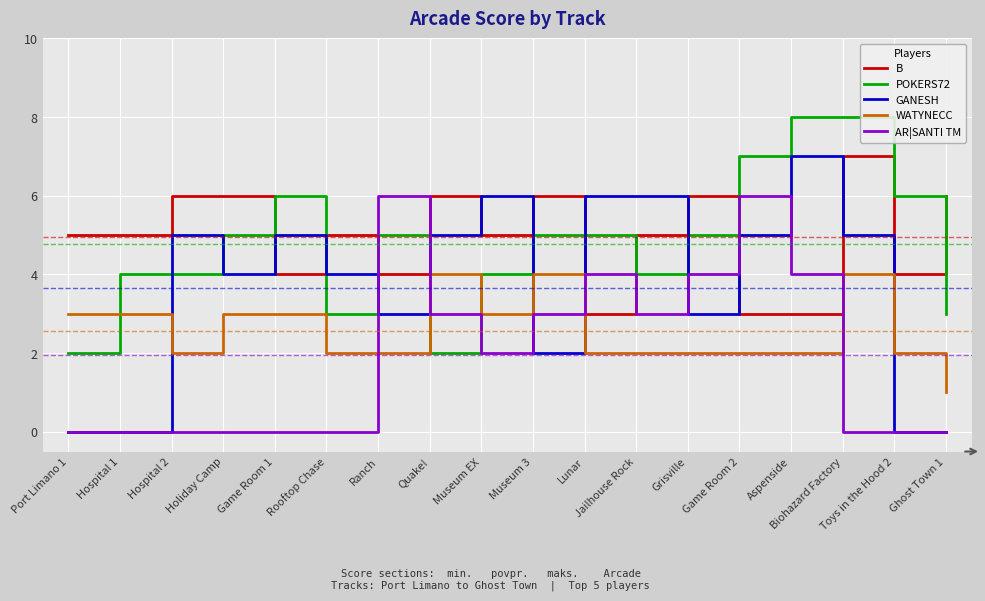

Does the chart display data point markers on the line(s)?

No